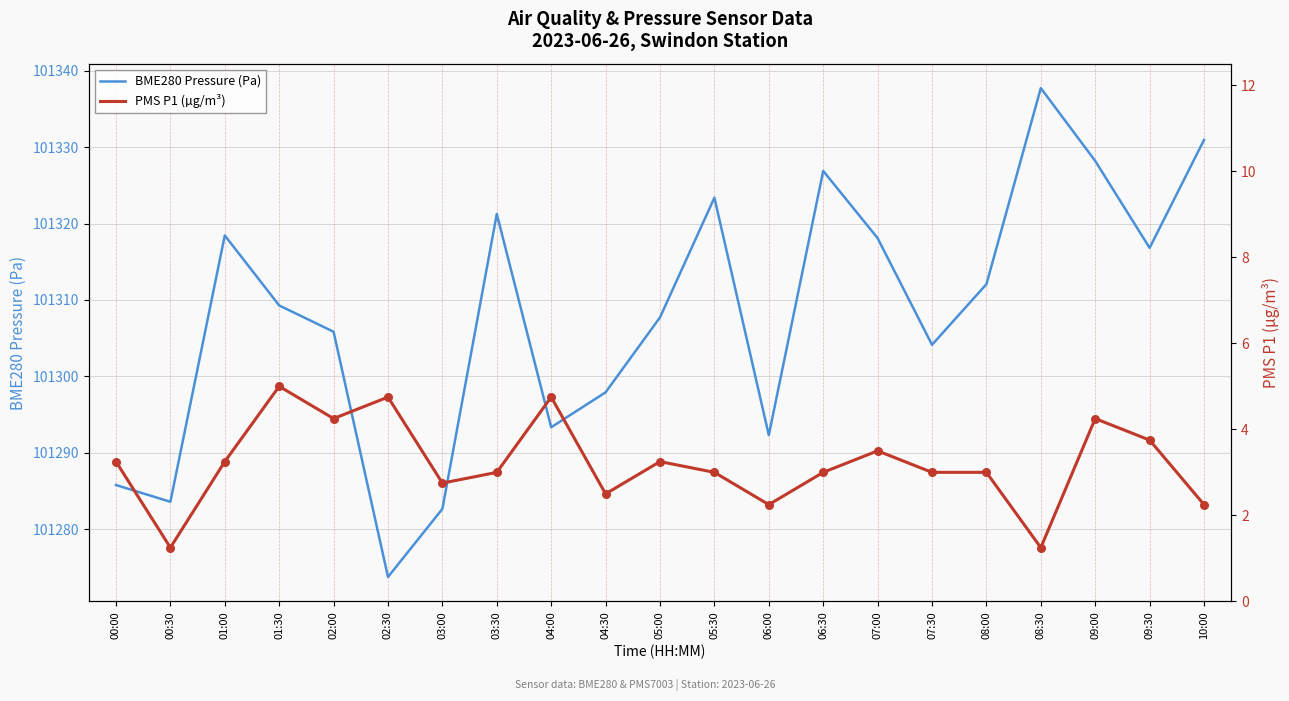

At which category is the sum across all series the highest?

08:30